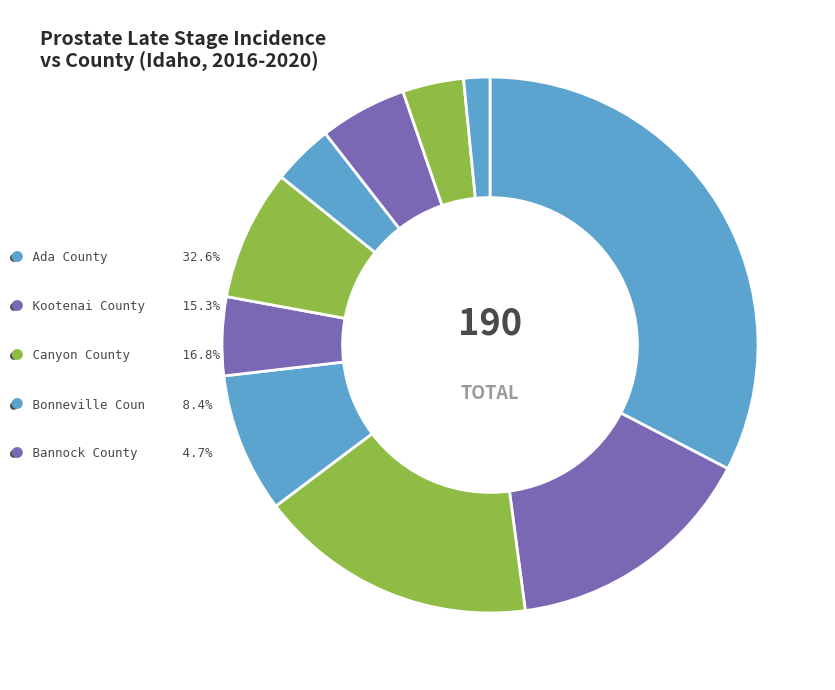

What is the largest slice in the pie chart?

Ada County